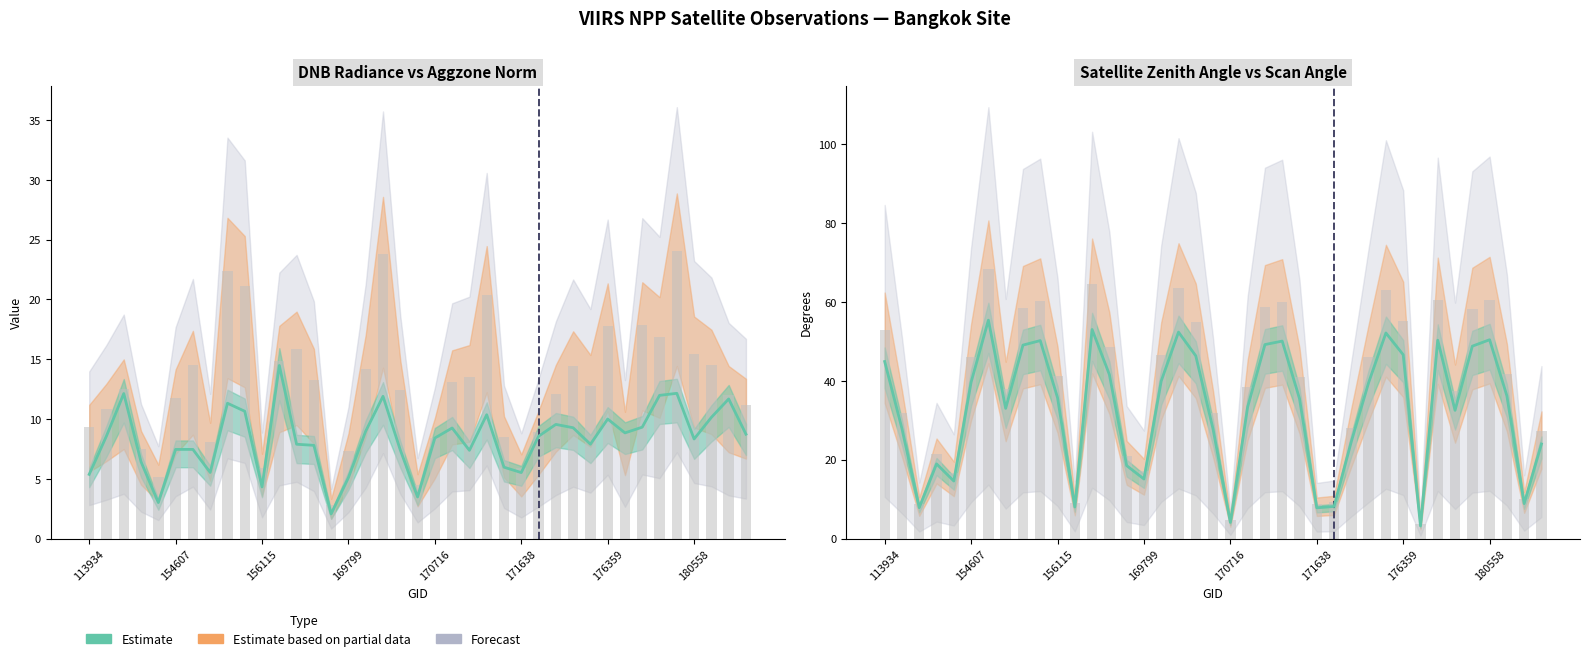

What is the highest value of the dnbrad series?

24.1